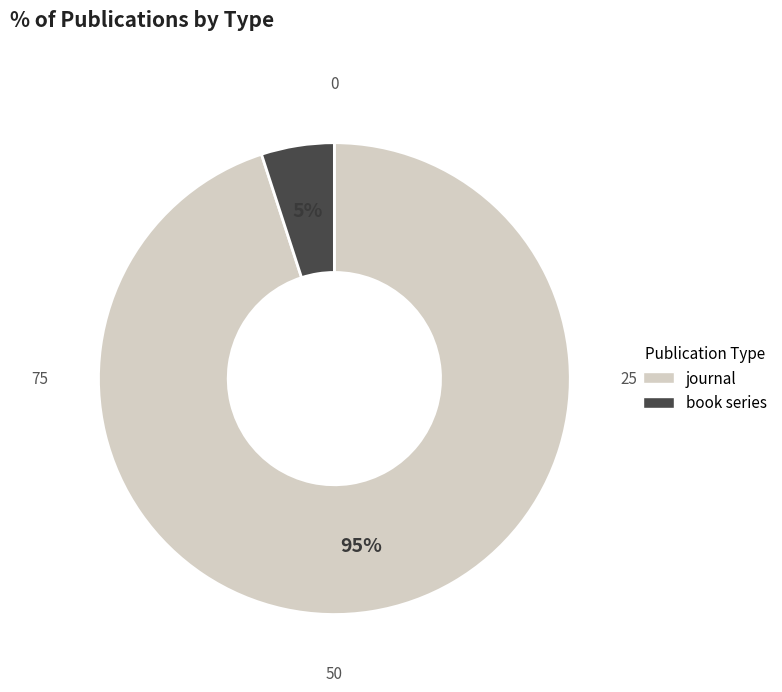

Is book series the majority of the pie?

No